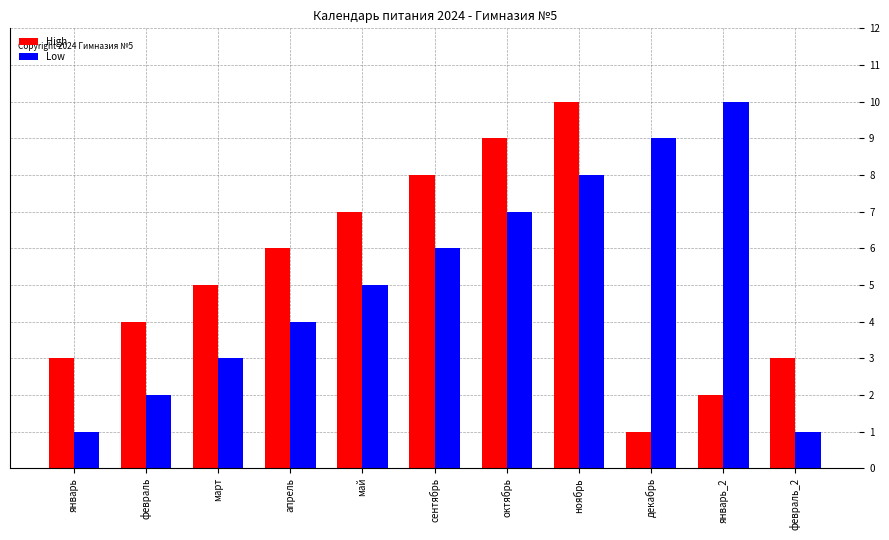

How many bars are there in total?

22